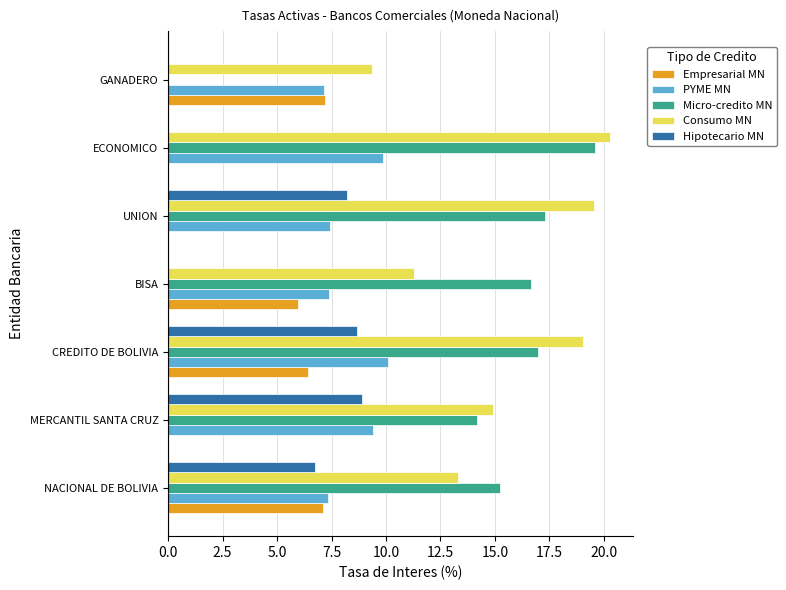

What is the greatest value displayed?

20.3